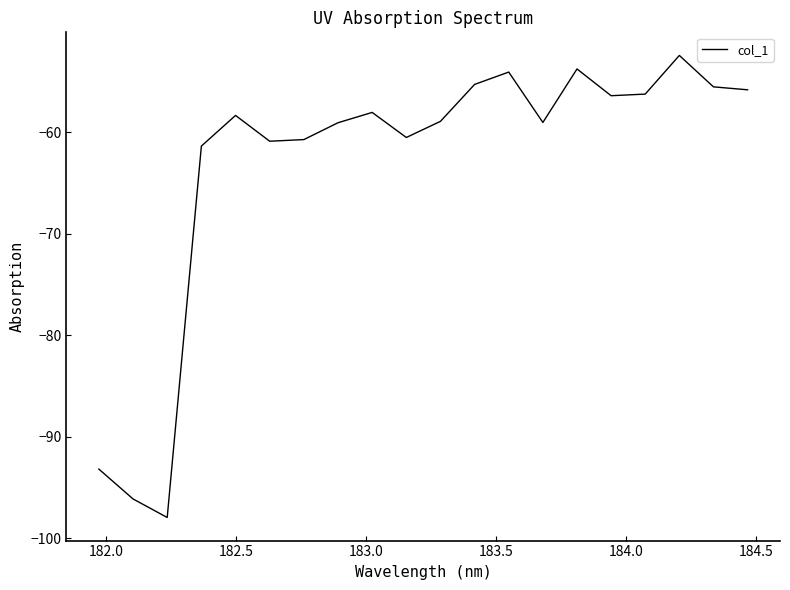

What is the difference between the maximum and minimum values?

45.5